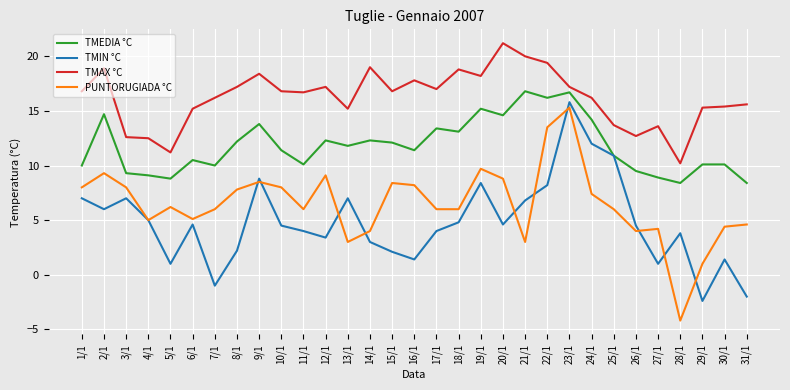

Which series has the largest range (max minus min)?

PUNTORUGIADA °C